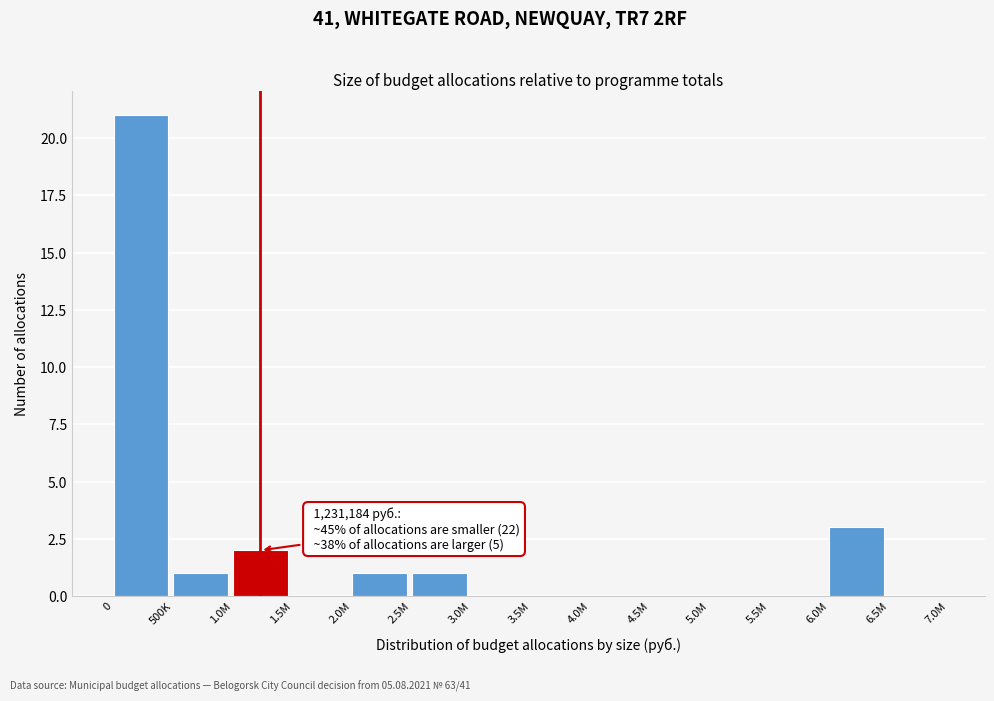

What is the maximum value shown in the chart?

21